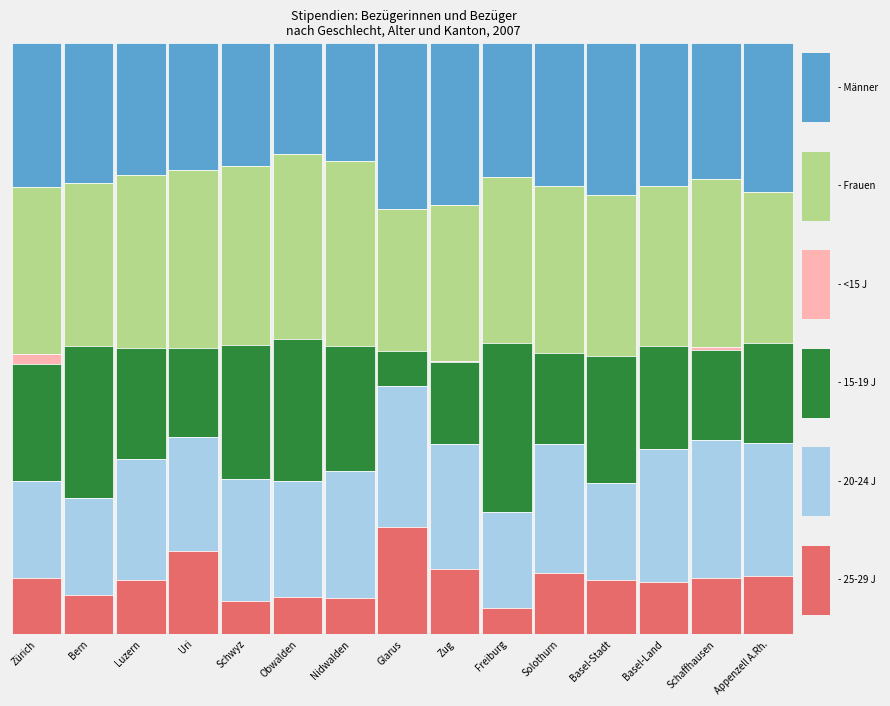

Which series has the largest total across all categories?

Frauen